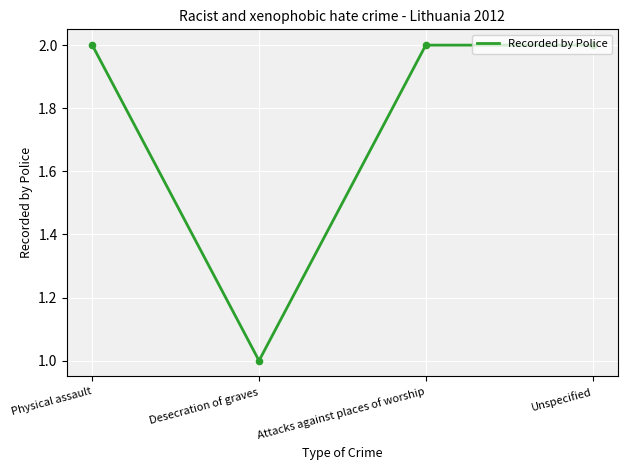

Between Physical assault and Desecration of graves, which is larger?

Physical assault